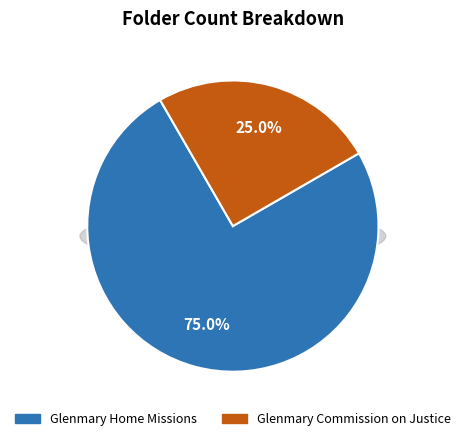

True or false: Glenmary Home Missions accounts for 86% of the total.

False